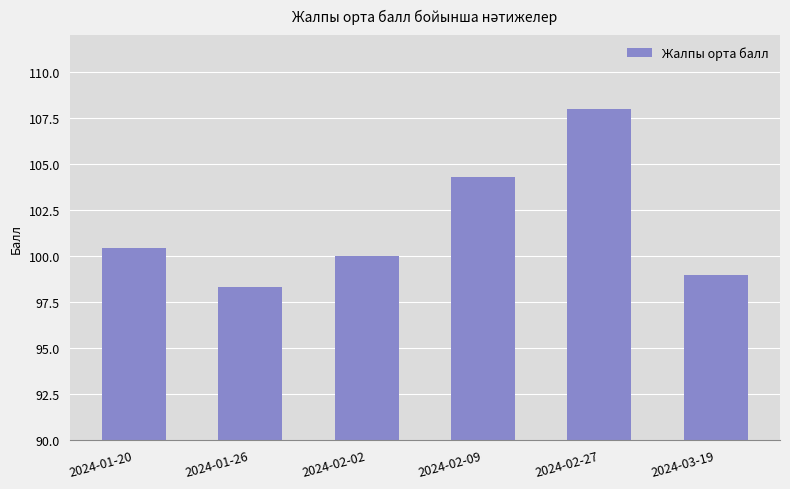

What is the difference between the maximum and minimum values?

9.7